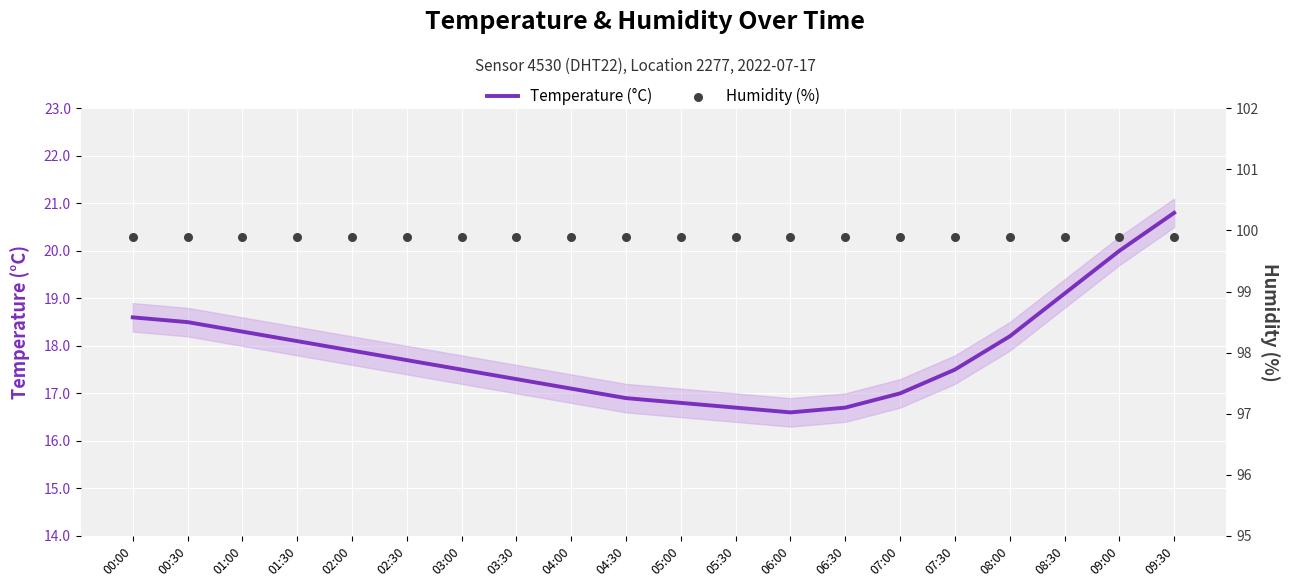

At how many categories does at least one series exceed 26?

20